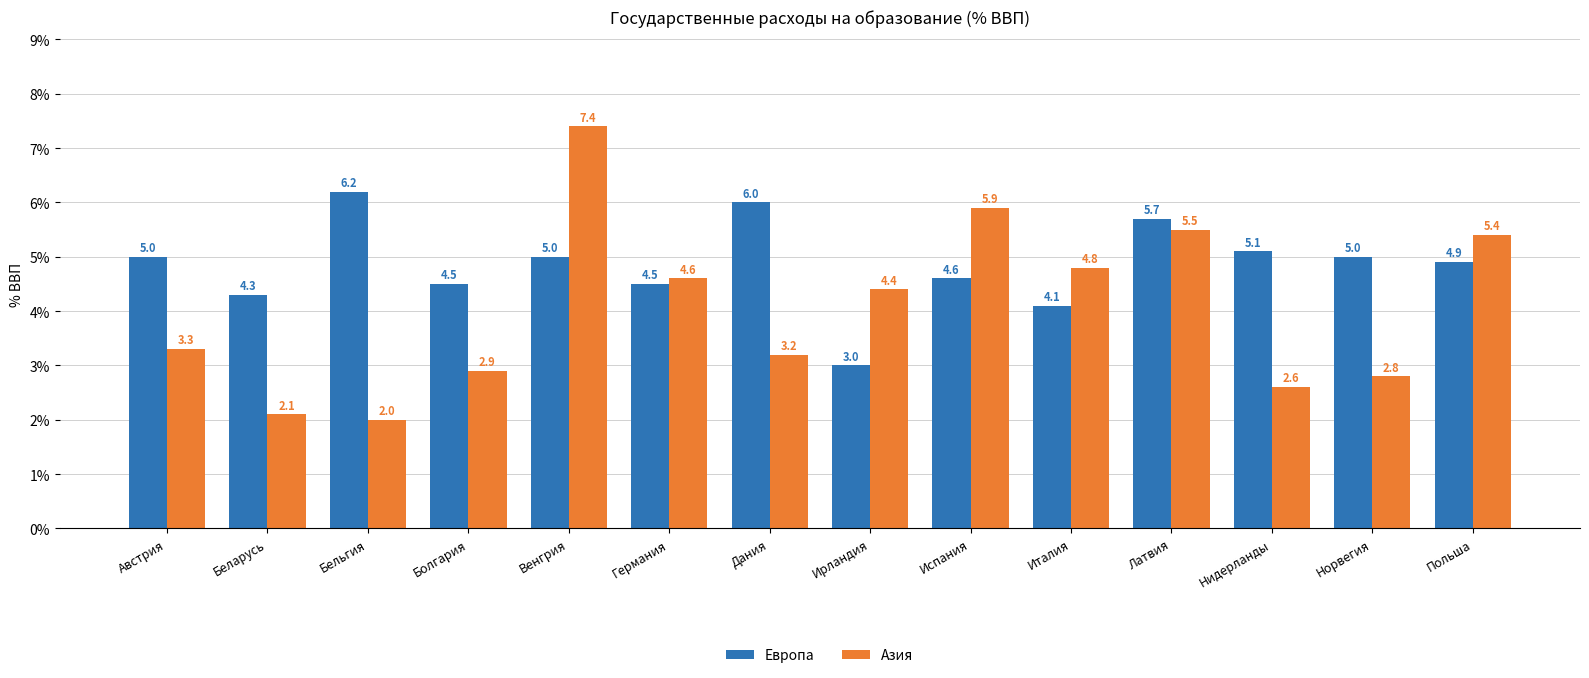

What is the total value across all series at Латвия?

11.2